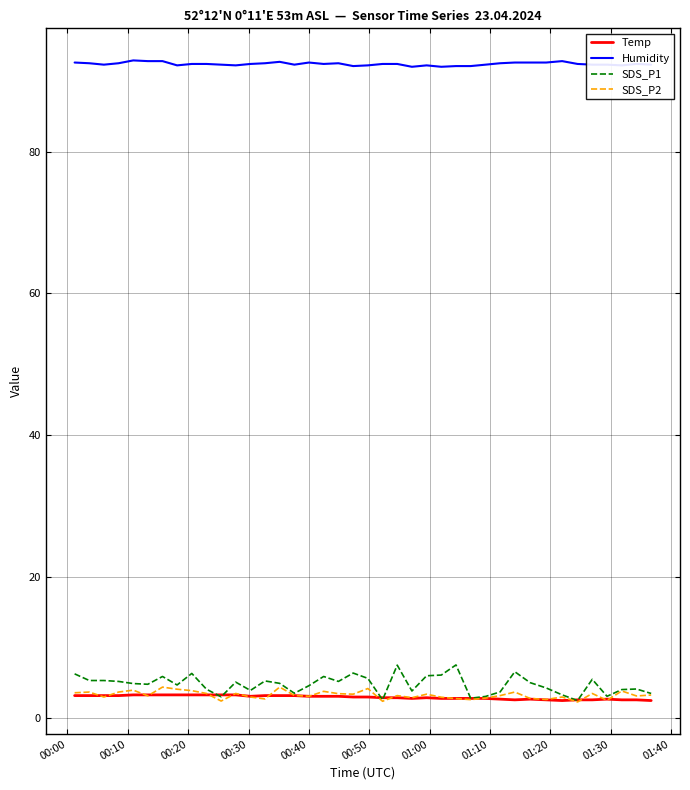

Which series has the largest total across all categories?

Humidity